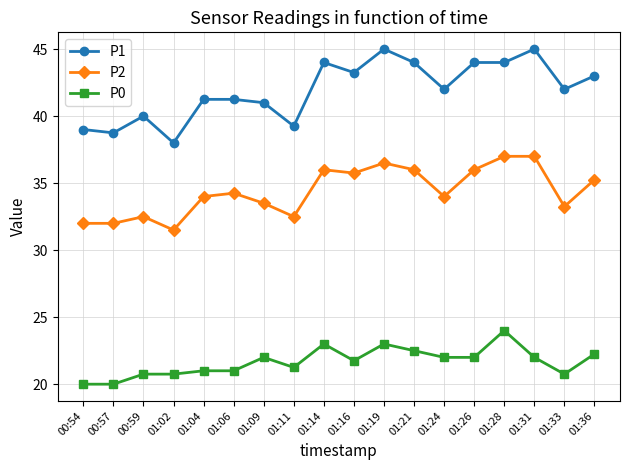

Rank the series by their average value, from highest to lowest.

P1, P2, P0